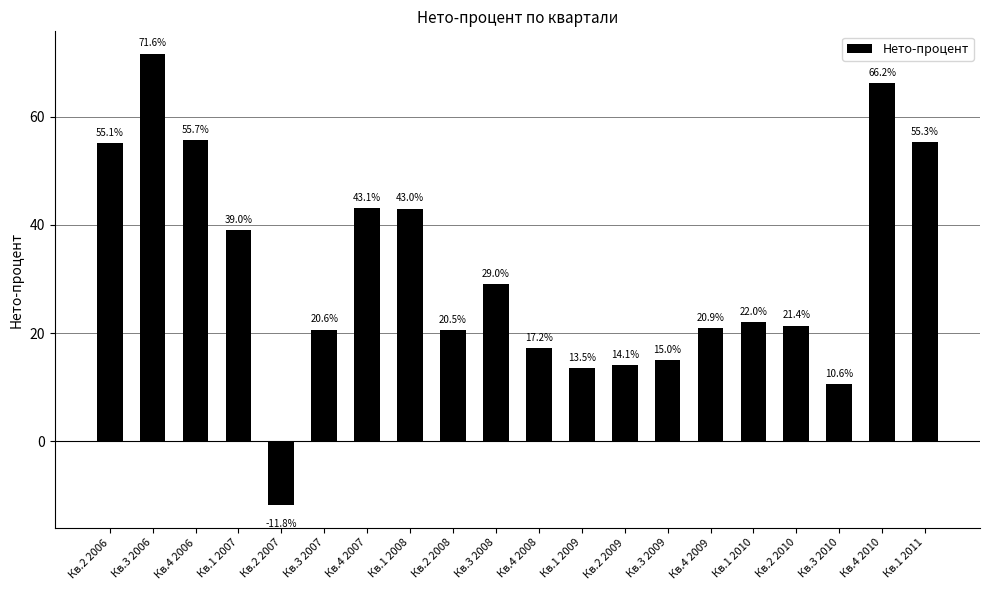

What is the value of the 2nd bar from the left?

71.6